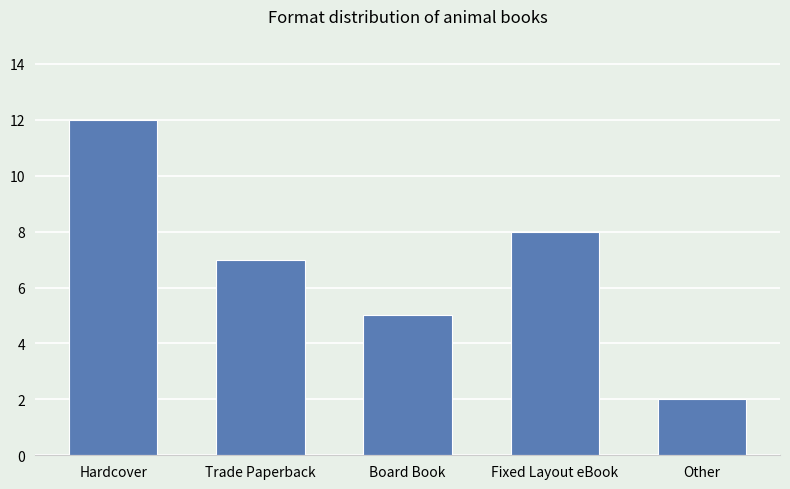

Rank the categories by value from lowest to highest.

Other, Board Book, Trade Paperback, Fixed Layout eBook, Hardcover